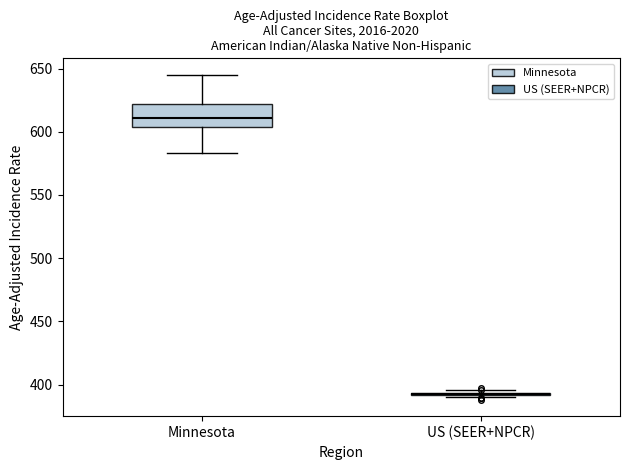

Comparing the boxes themselves (not the whiskers), which one is the tallest?

Minnesota